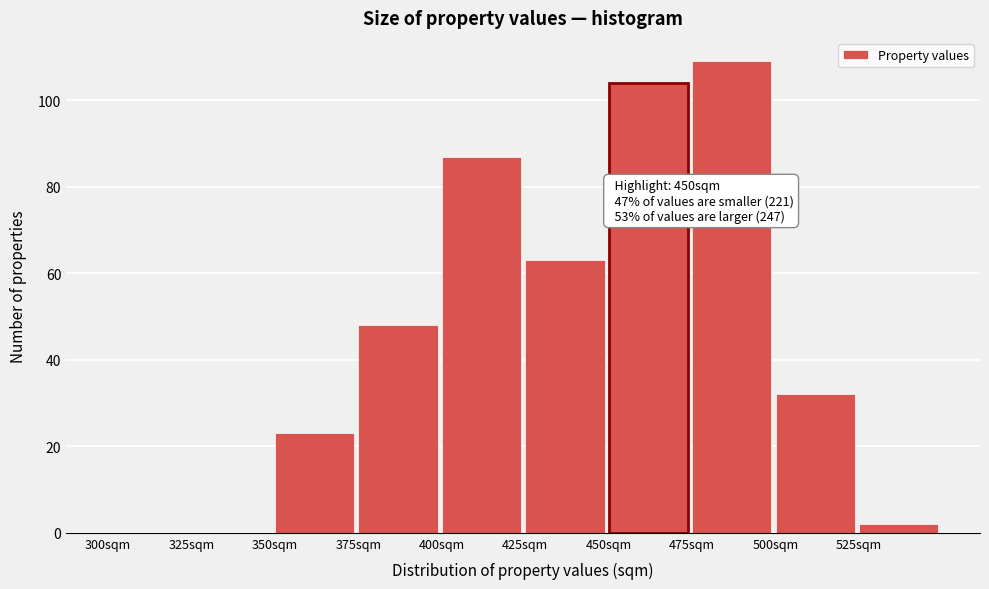

Which range on the x-axis has the tallest bar?

475 to 500